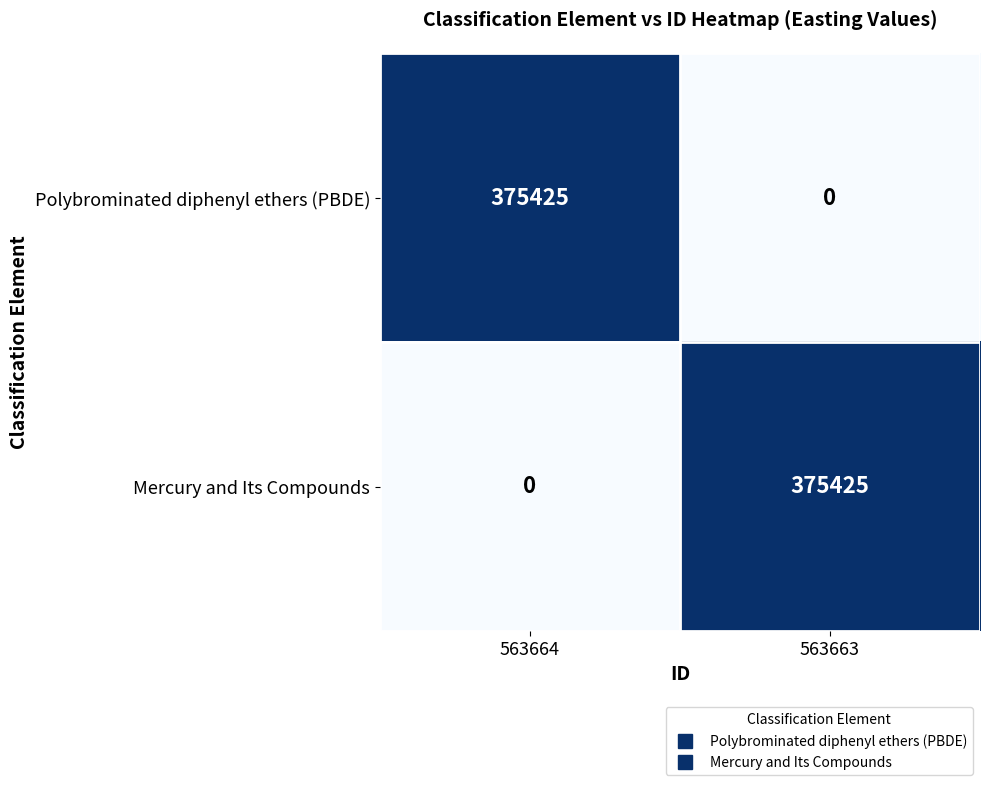

Rank the series at 563664 from lowest to highest value.

Mercury and Its Compounds, Polybrominated diphenyl ethers (PBDE)